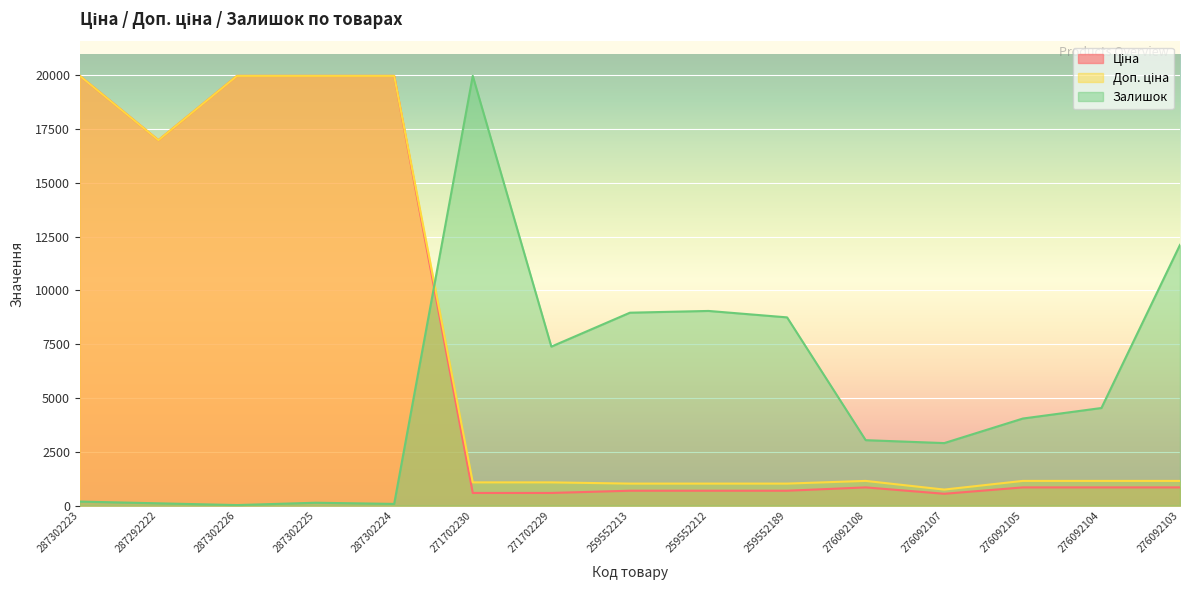

Is the value of Ціна at 287302224 greater than the value of Залишок at 259552189?

Yes